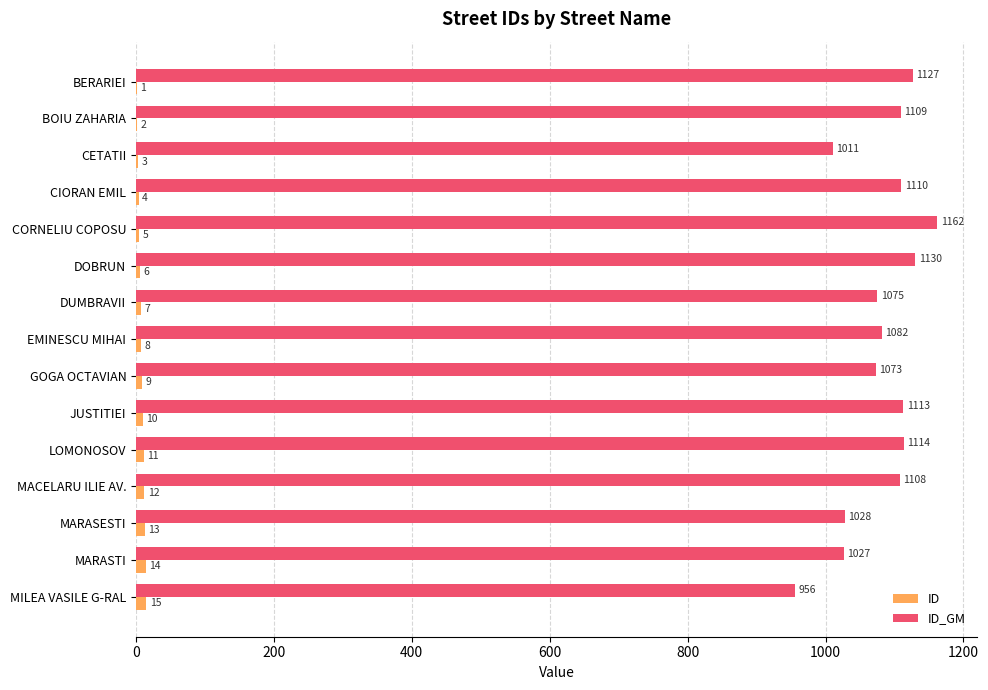

True or false: ID_GM has a value of 1027 at MARASTI.

True